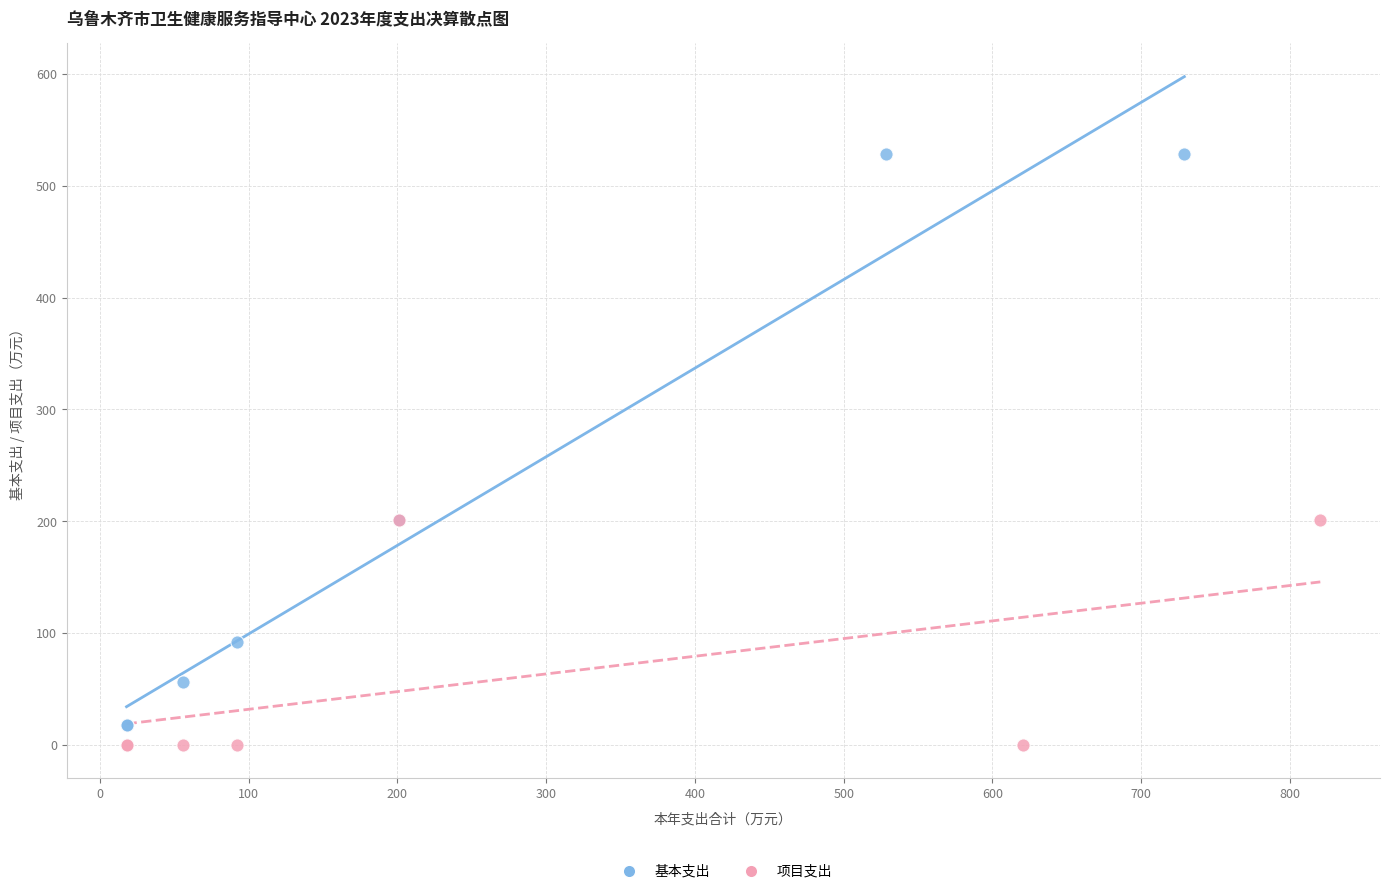

Which series has the largest Y range (max minus min)?

基本支出